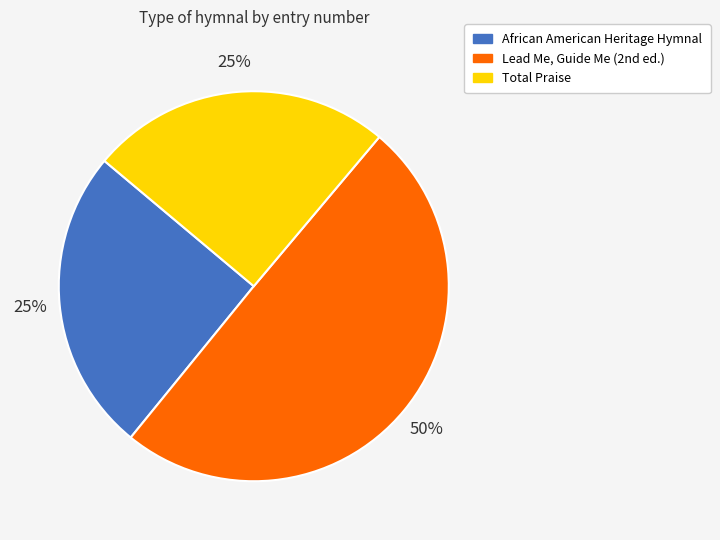

The African American Heritage Hymnal slice represents 31% of the pie. True or false?

False